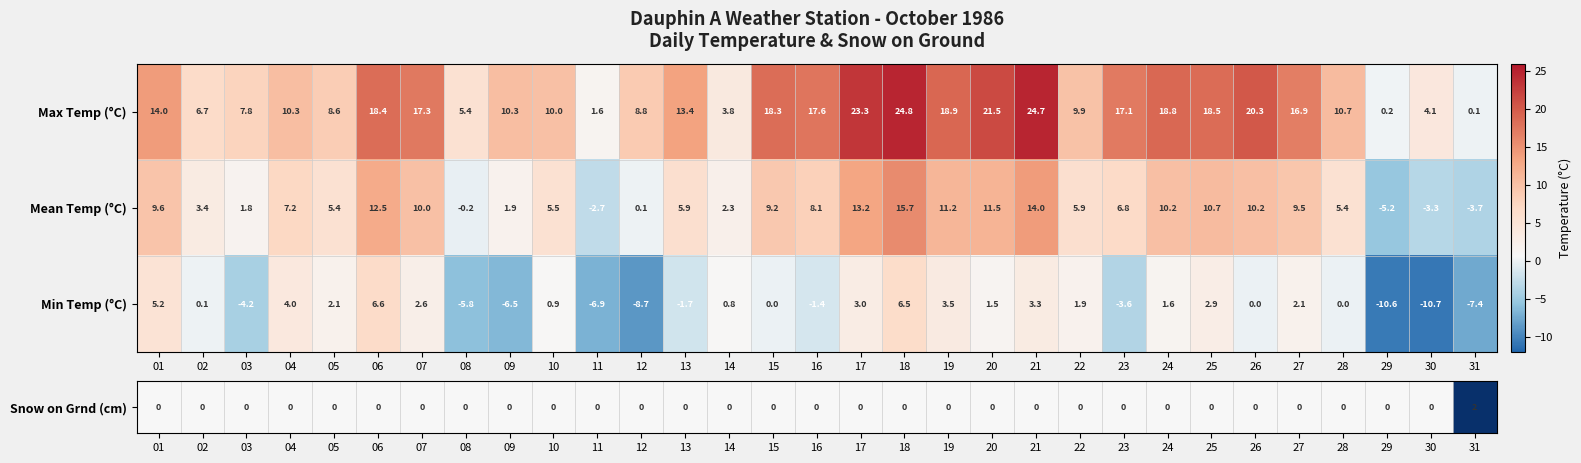

Which series has the largest total across all categories?

Max Temp (°C)